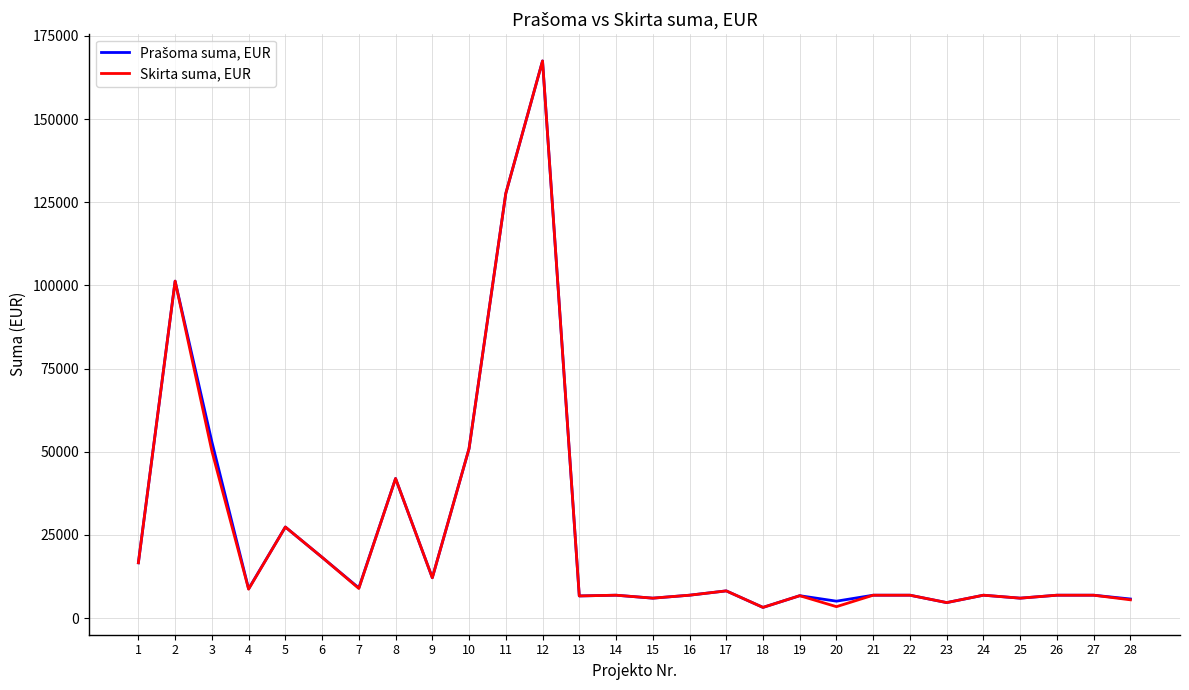

Which series changed the most between 2 and 4?

Skirta suma, EUR